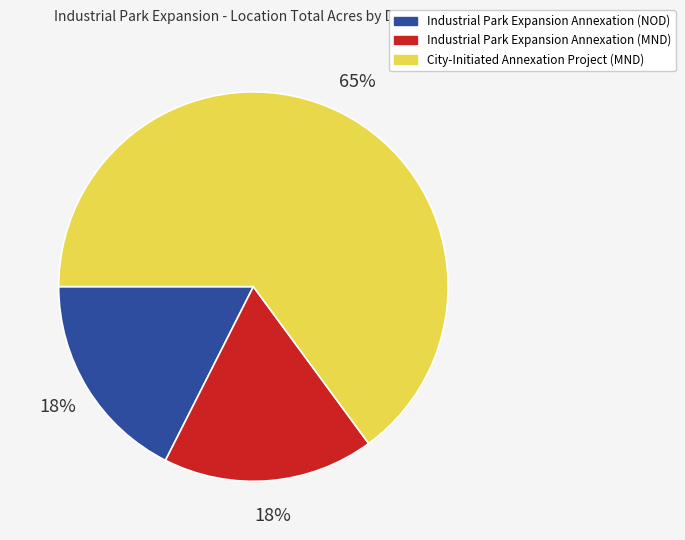

Does any single category account for the majority?

Yes